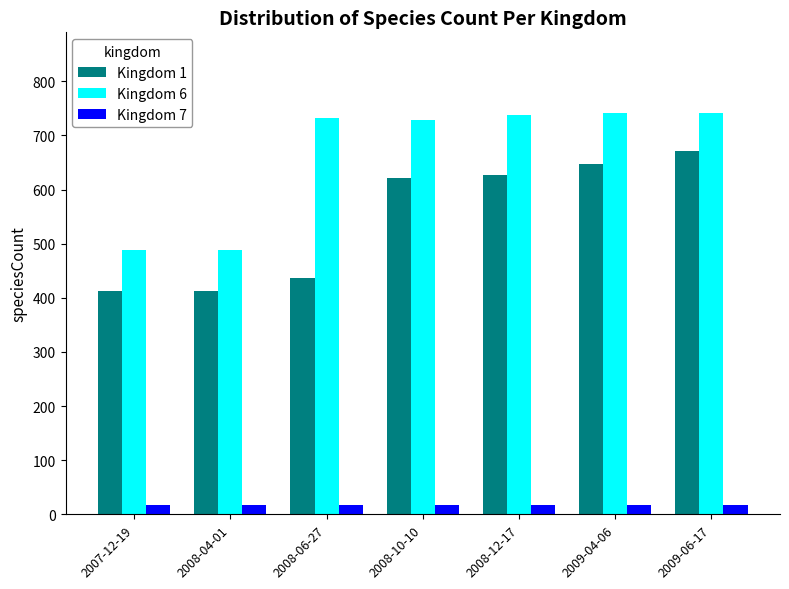

Rank the series by their average value, from highest to lowest.

Kingdom 6, Kingdom 1, Kingdom 7